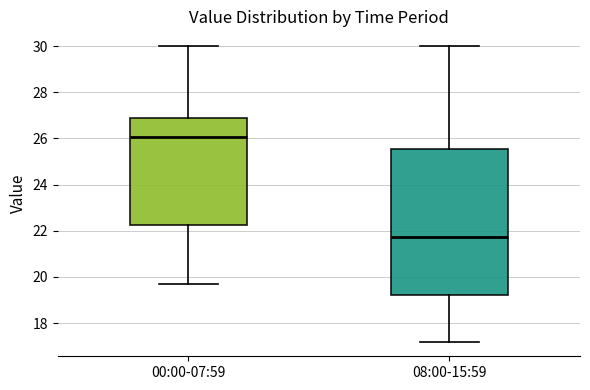

Reading left to right, transcribe this box plot: for each box, give where its median line is, the range the box spans, and where its two whiskers end, as read against the y-axis. The values are not printed on the chart, so give them approximately, as read against the axis.

00:00-07:59: median 26.0, box 22.2 to 27.0, whiskers 19.8 to 30.0
08:00-15:59: median 21.8, box 19.2 to 25.6, whiskers 17.2 to 30.0